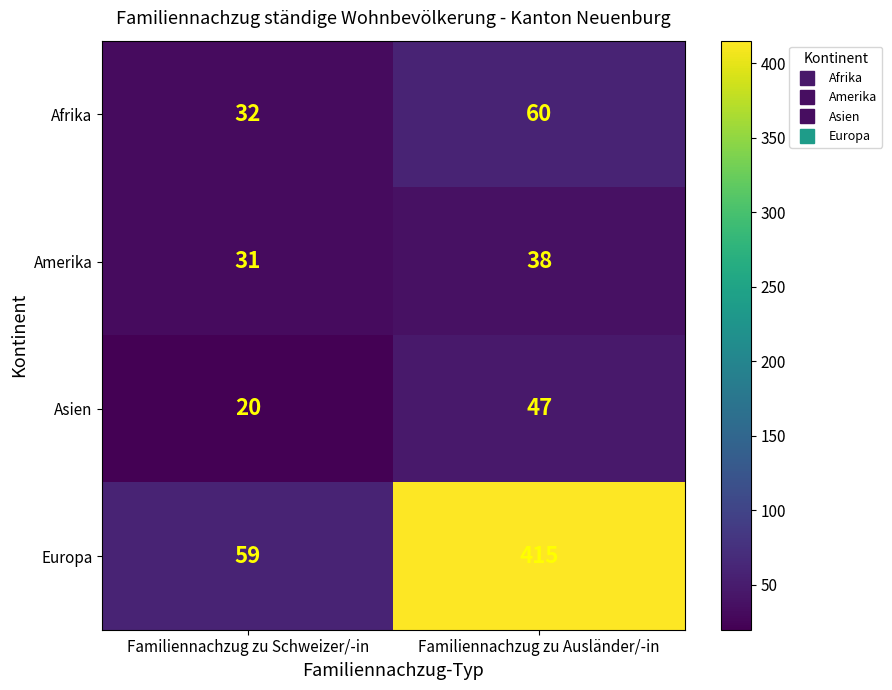

What is the difference between the highest and lowest values at Familiennachzug zu Schweizer/-in?

39